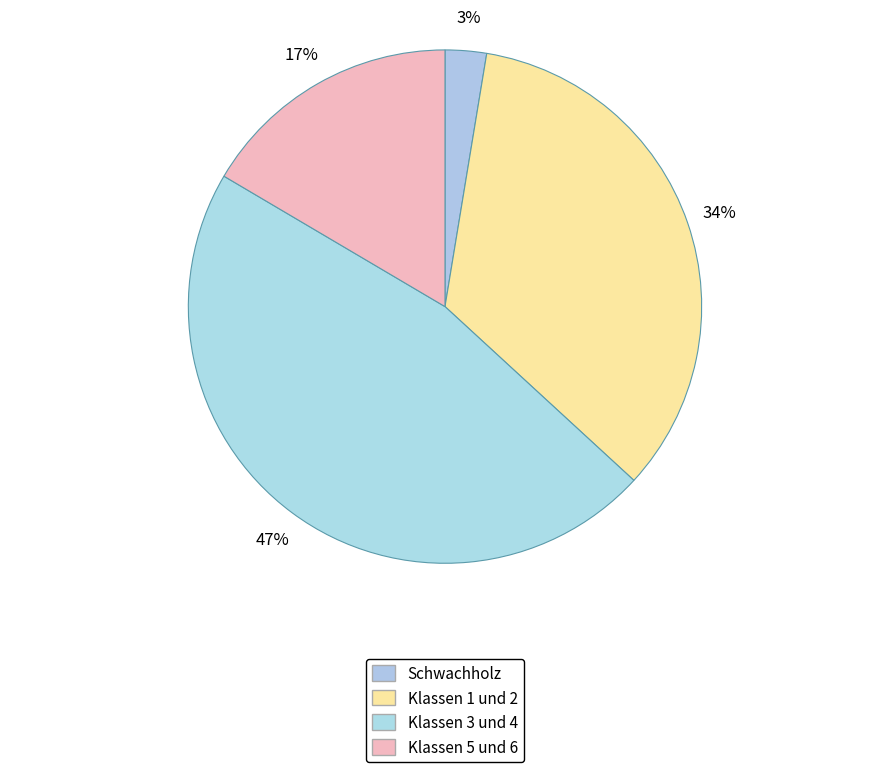

Is it true that Schwachholz is 3% of the pie?

True